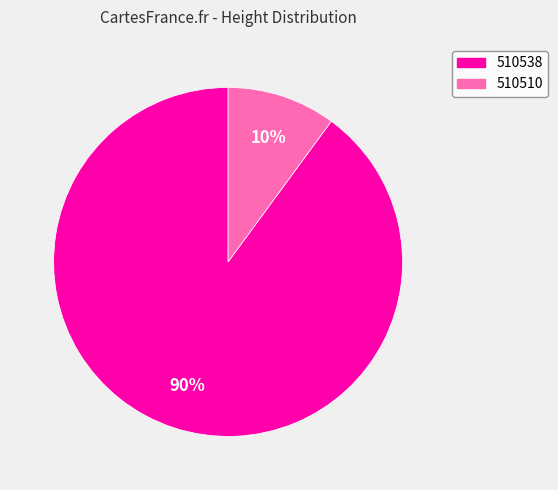

To the nearest percent, what portion does 510510 represent?

10%